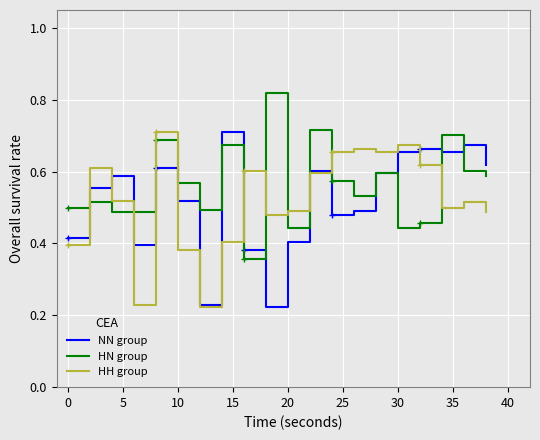

What is the value of the NN group point at the 14th from the left?

0.5